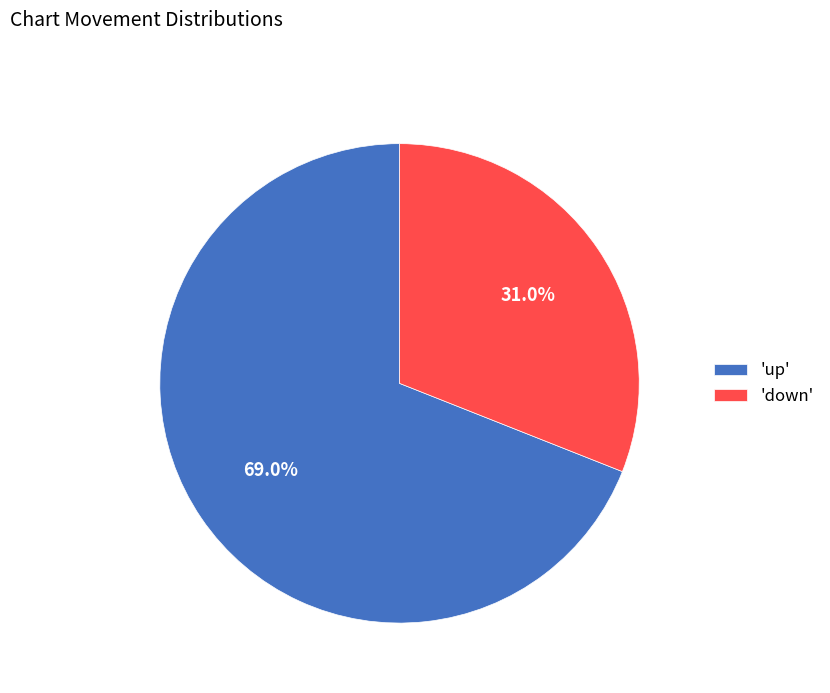

What percentage is NOT represented by 'up'?

31.0%